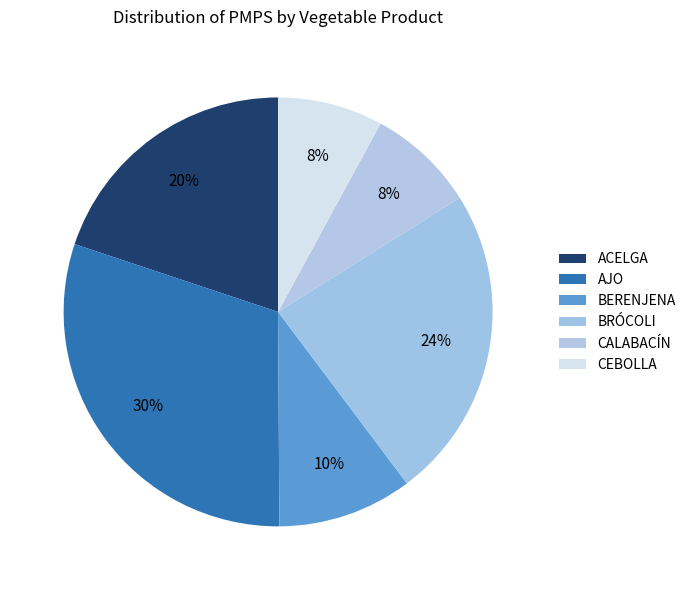

Combined, do BRÓCOLI and ACELGA account for over 50%?

No